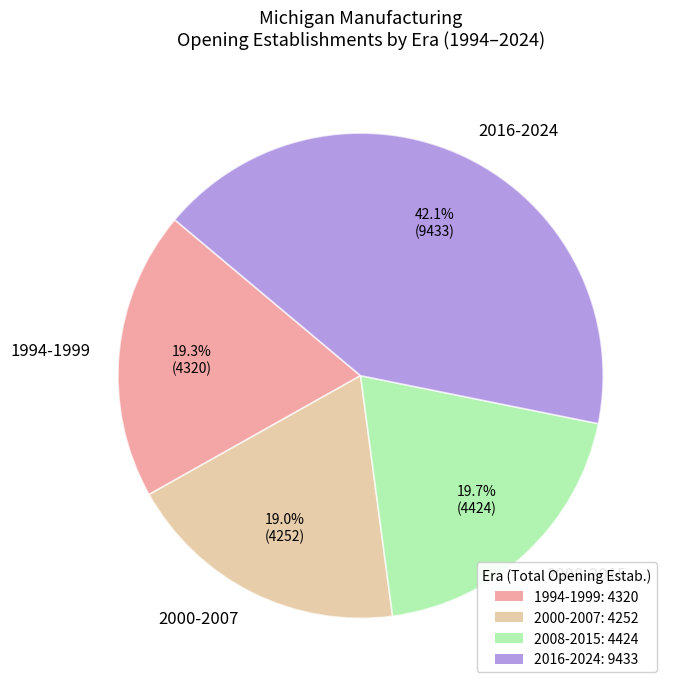

What is the largest slice in the pie chart?

2016-2024